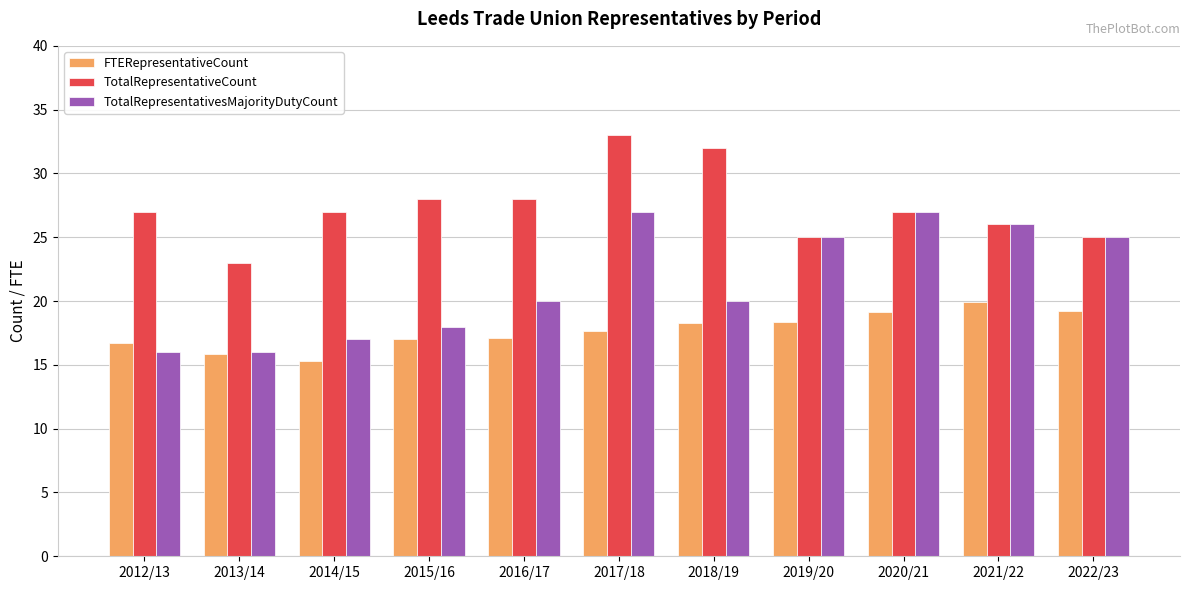

The TotalRepresentativesMajorityDutyCount series shows 17.2 at 2022/23. True or false?

False